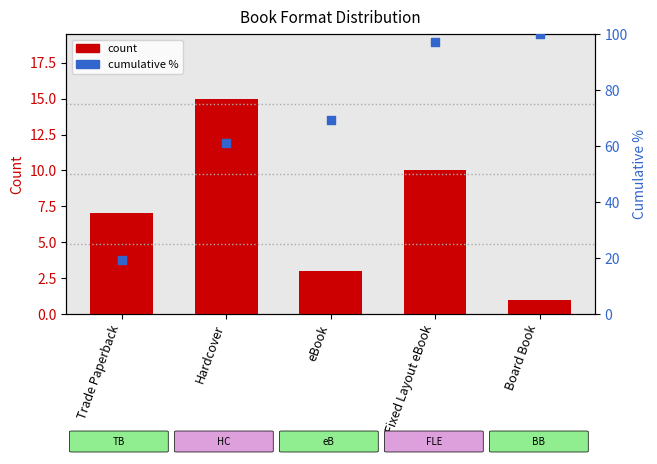

Is the value of percentile rank within sample at Trade Paperback greater than the value of count at Fixed Layout eBook?

Yes